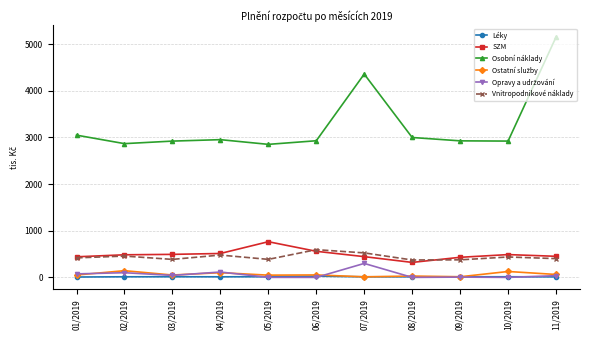

The Osobní náklady series shows 2660.9 at 07/2019. True or false?

False